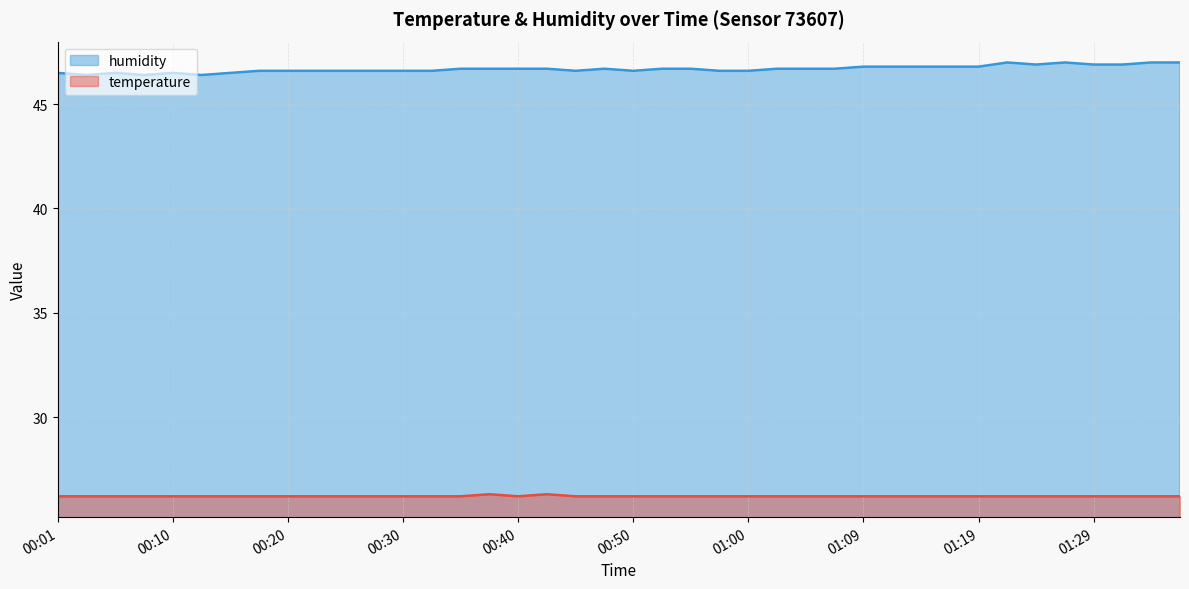

What is the maximum value shown in the chart?

47.0